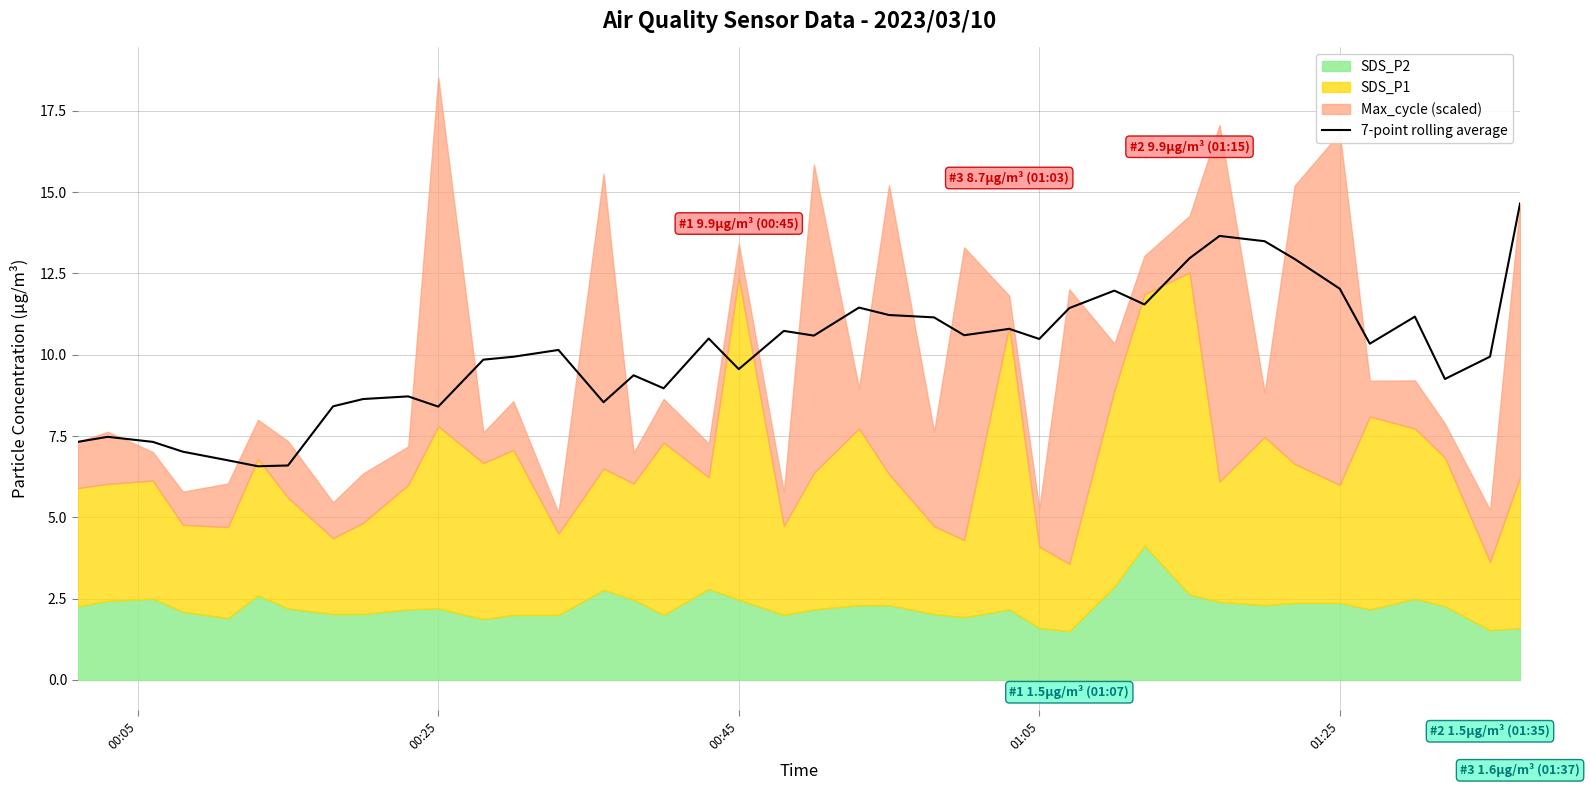

True or false: 7-point rolling average has a value of 12.0 at 01:25.

True